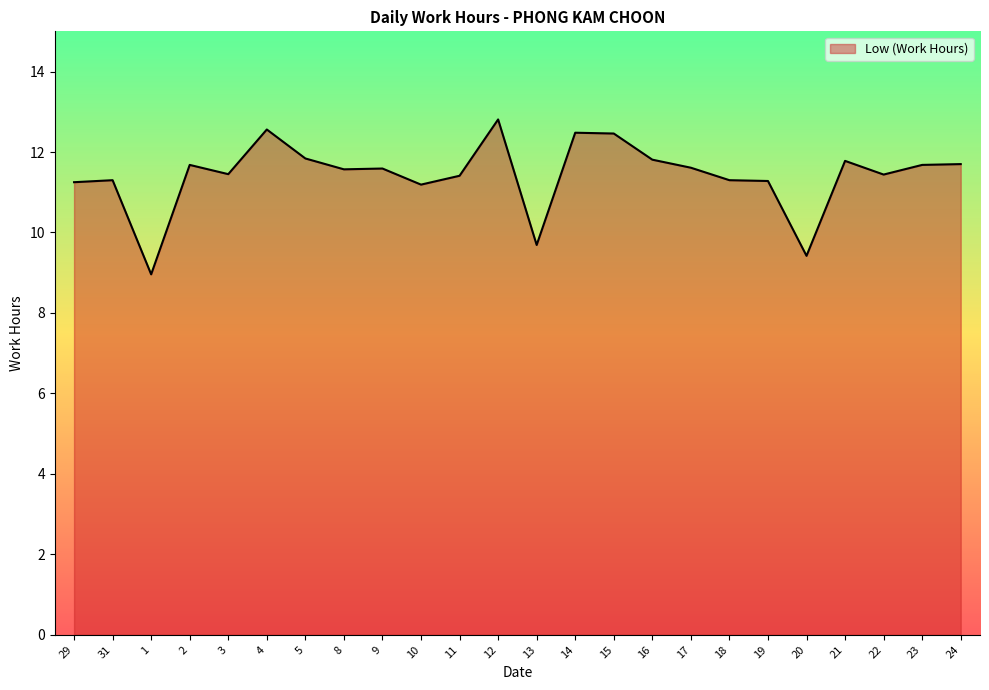

Does the chart display data point markers on the line(s)?

No